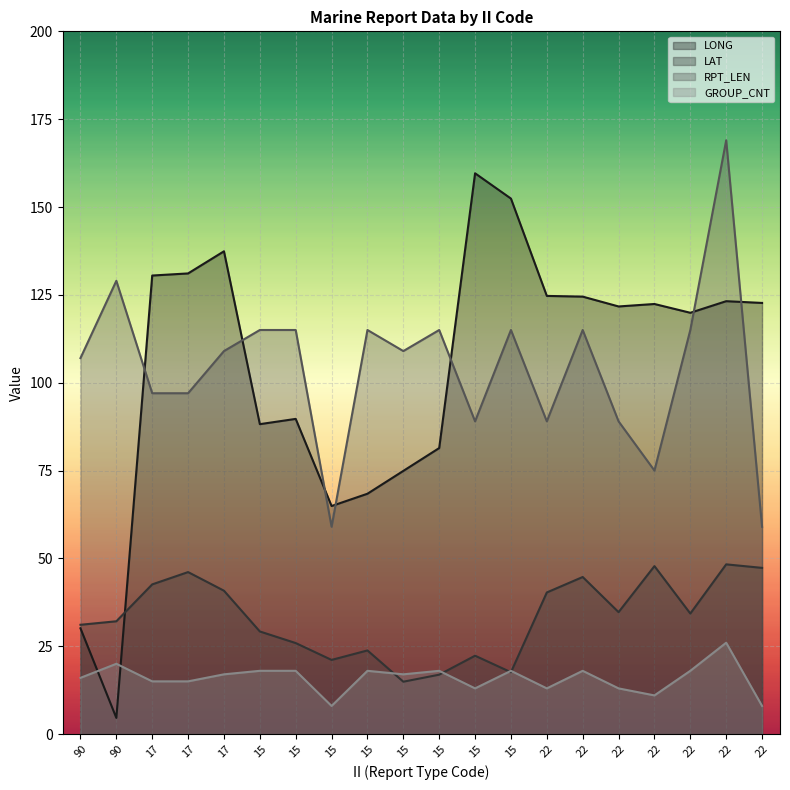

What is the spread (max minus min) of values at 15?

97.0